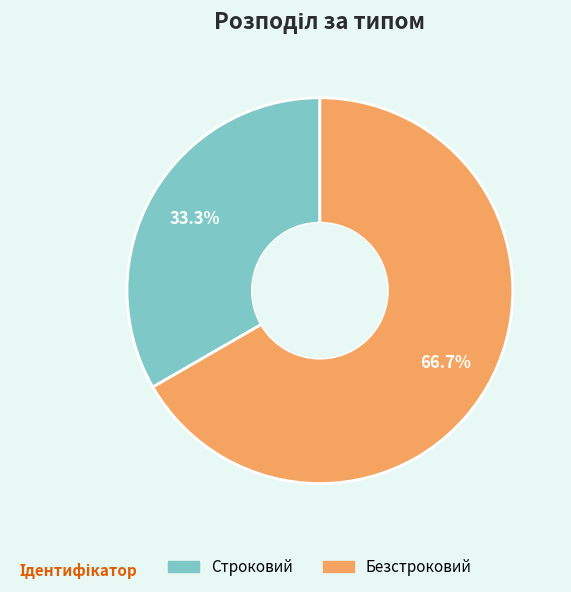

Which slice is the smallest?

Строковий